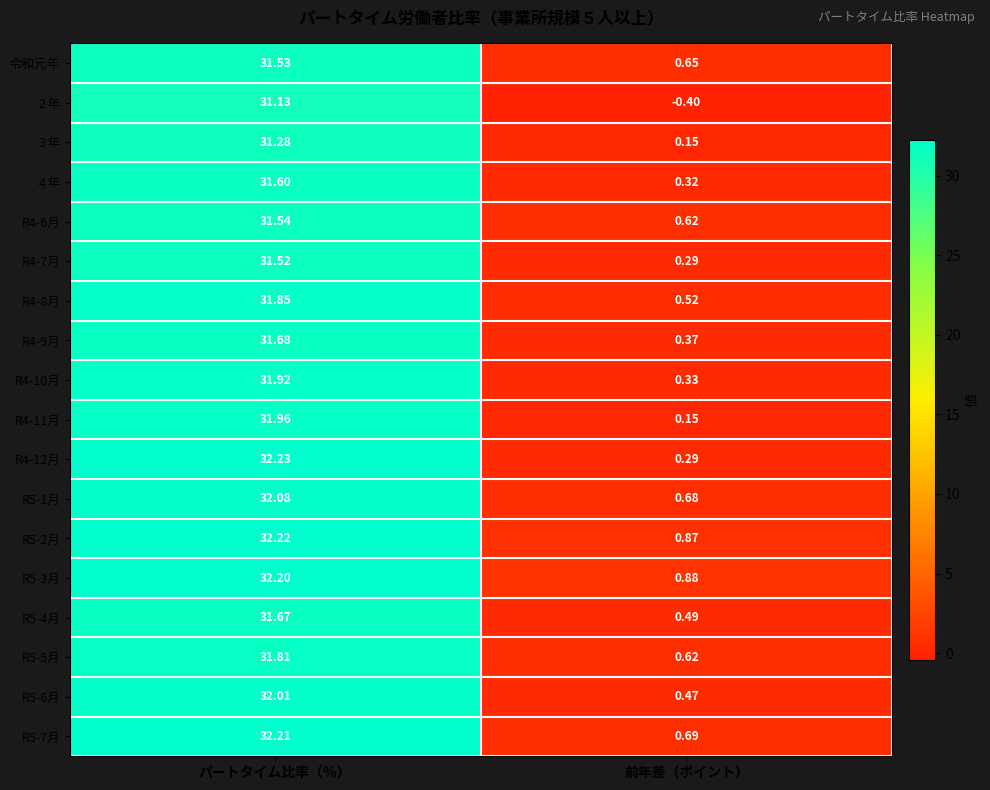

Rank the categories by R5-2月 value from highest to lowest.

パートタイム比率（％）, 前年差（ポイント）